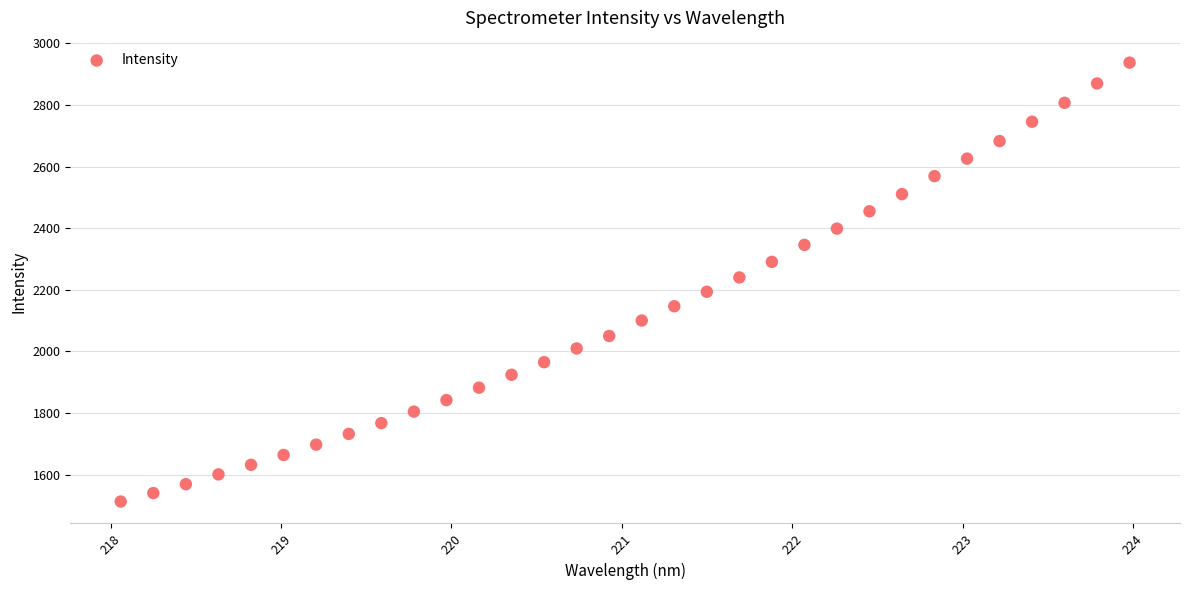

What is the range of X values (max minus min)?

5.9